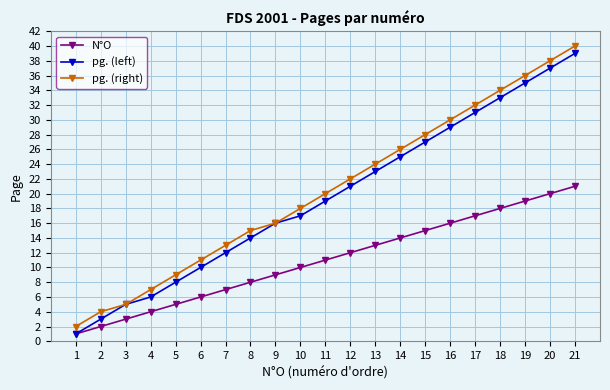

The pg. (left) series shows 26 at 10. True or false?

False